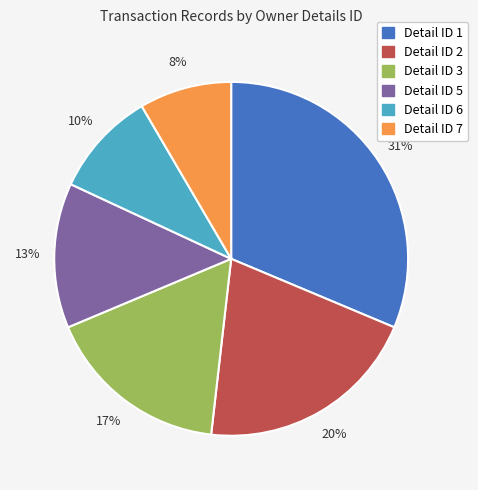

Does Detail ID 7 account for over 50% of the chart?

No